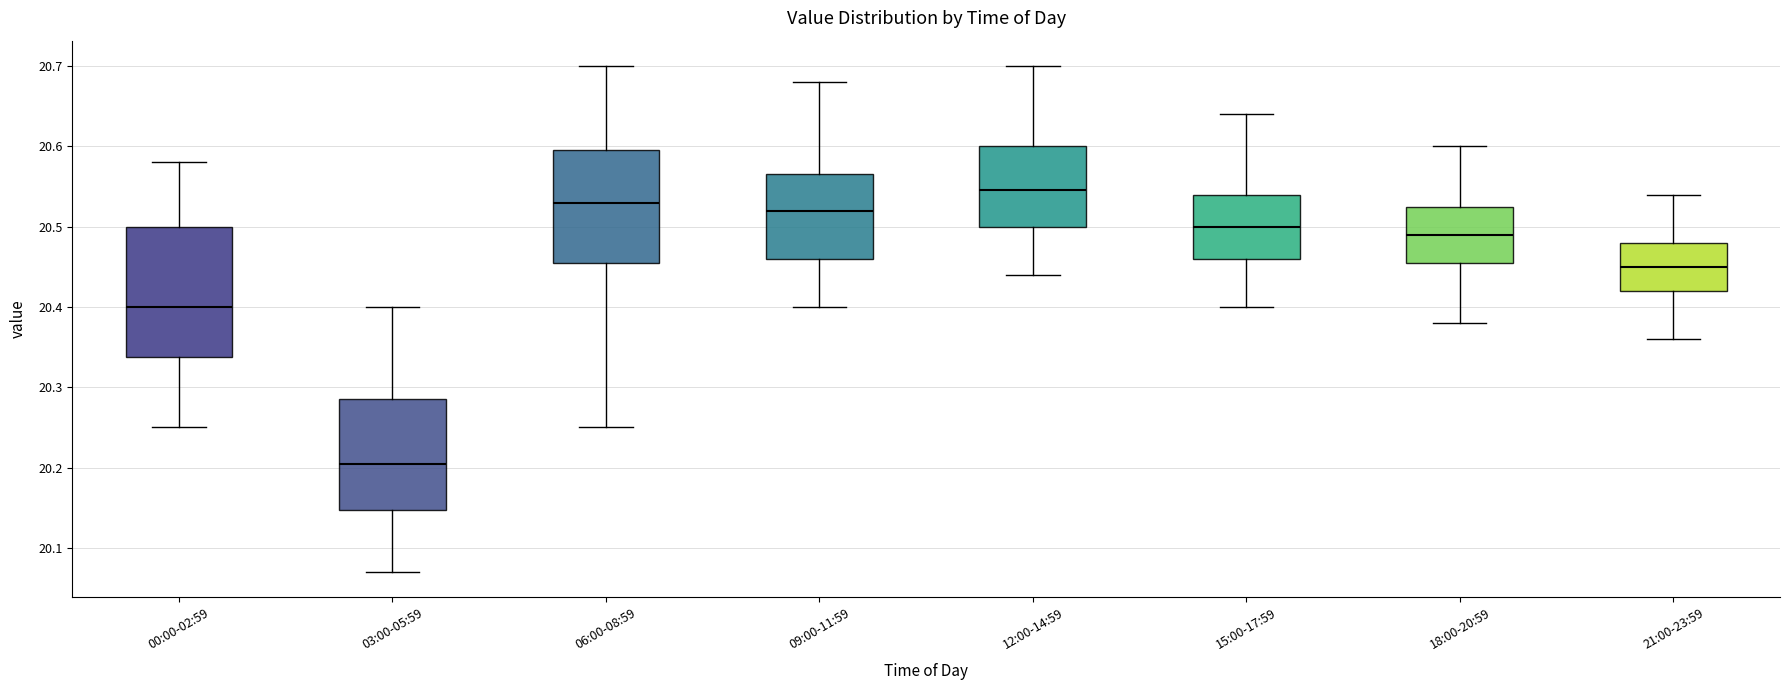

Where does the median line of the box for 06:00-08:59 sit on the y-axis? The values are not printed on the chart, so give them approximately, as read against the axis.

20.53